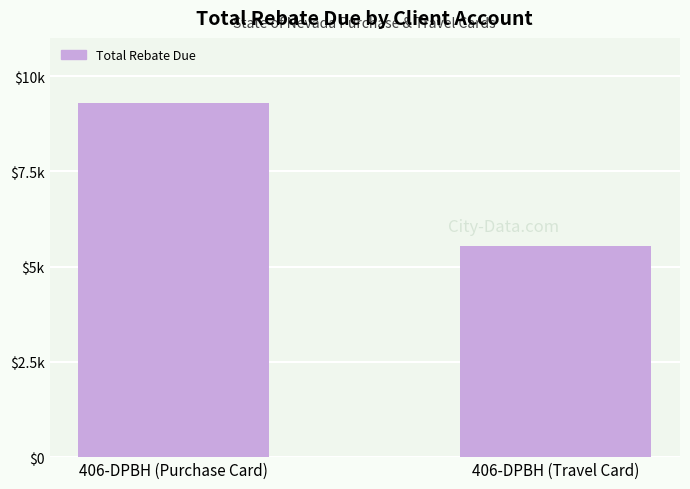

At which label is the value closest to 7418?

406-DPBH (Travel Card)